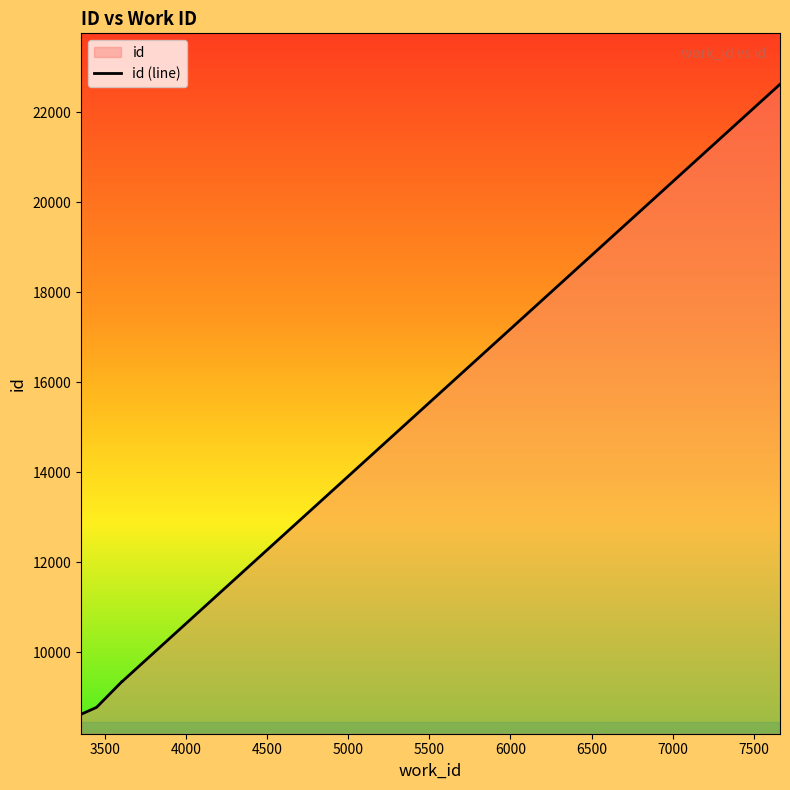

How many distinct data groups are displayed?

1